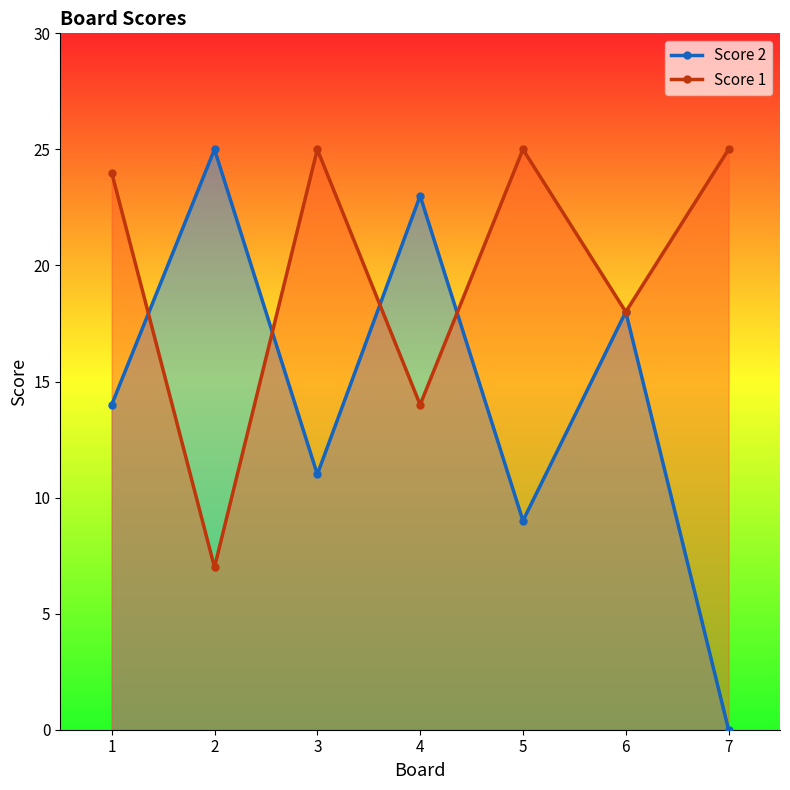

In Score 1, how many points are higher than both neighbors (excluding endpoints)?

2